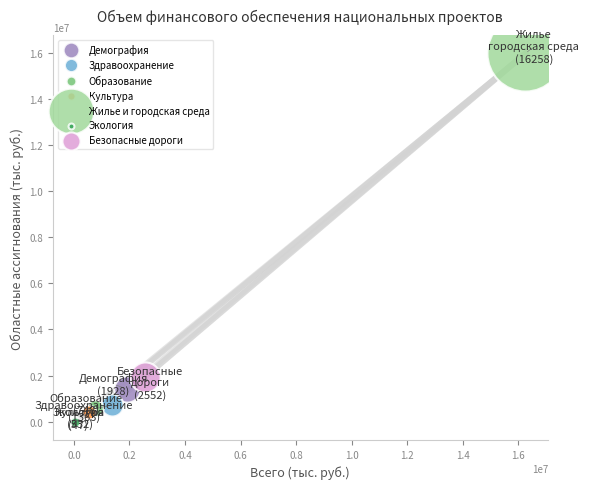

Which series contains the lowest Y value?

Экология